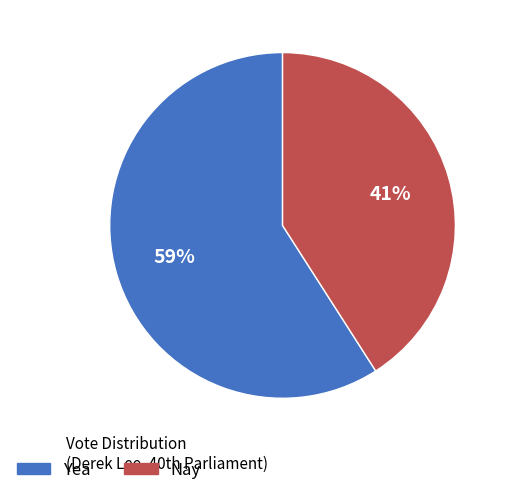

Which slice is the largest?

Yea